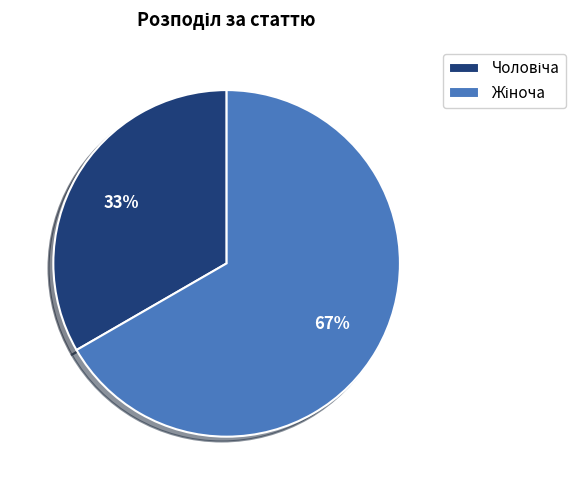

To the nearest percent, what is the average slice percentage?

50%